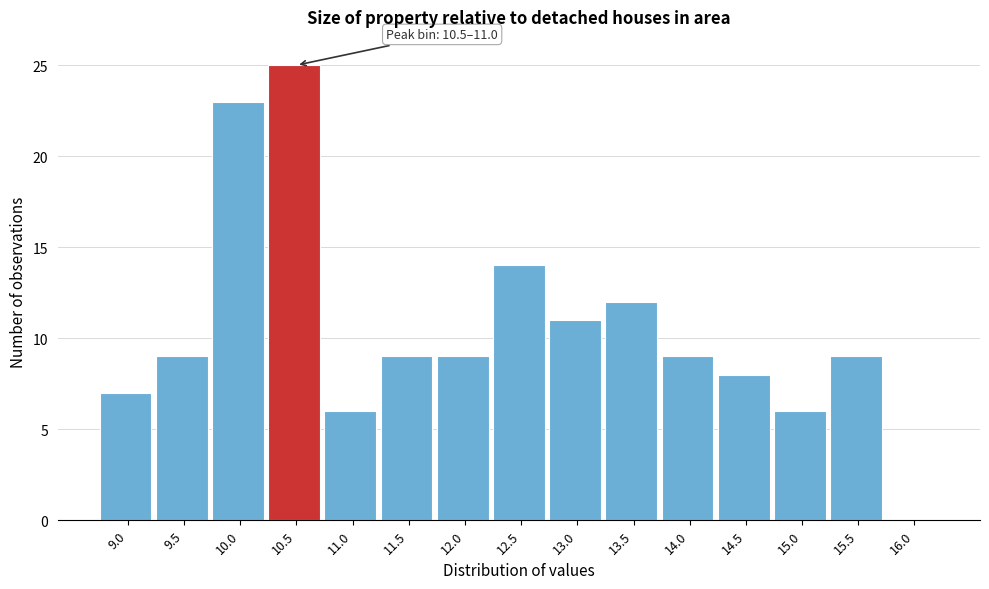

Reading right to left, extract all data points from this chart.

16.0=0	15.5=9	15.0=6	14.5=8	14.0=9	13.5=12	13.0=11	12.5=14	12.0=9	11.5=9	11.0=6	10.5=25	10.0=23	9.5=9	9.0=7